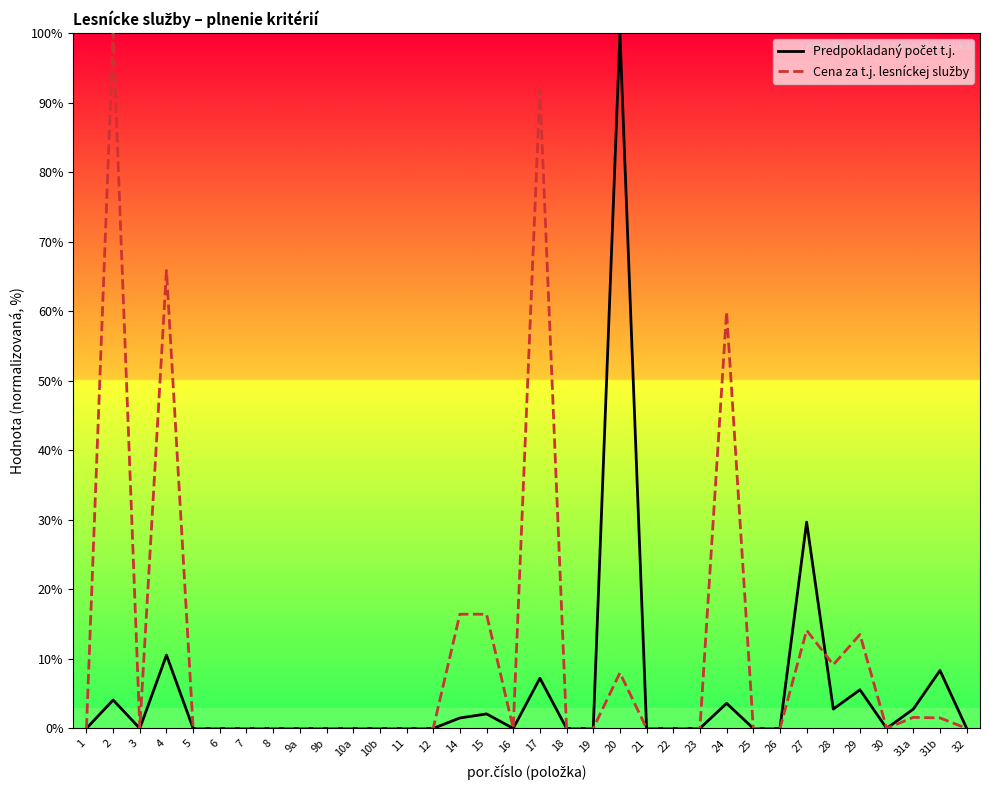

What is the difference between the highest and lowest values at 15?

14.3